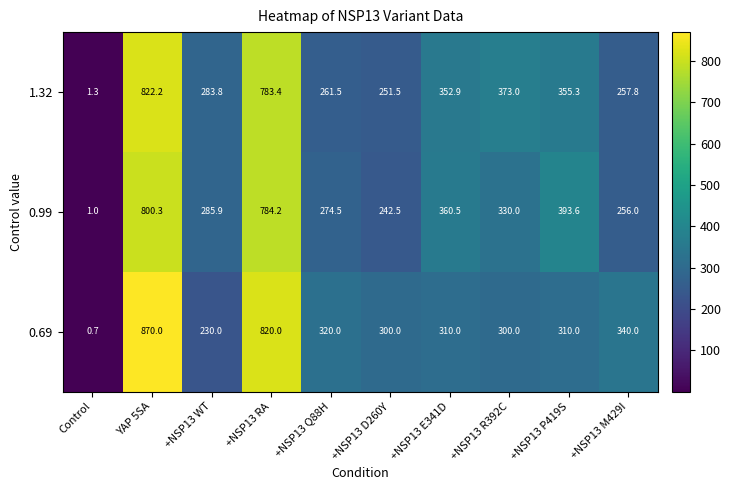

Between +NSP13 Q88H and +NSP13 E341D, which series saw the biggest shift?

1.32